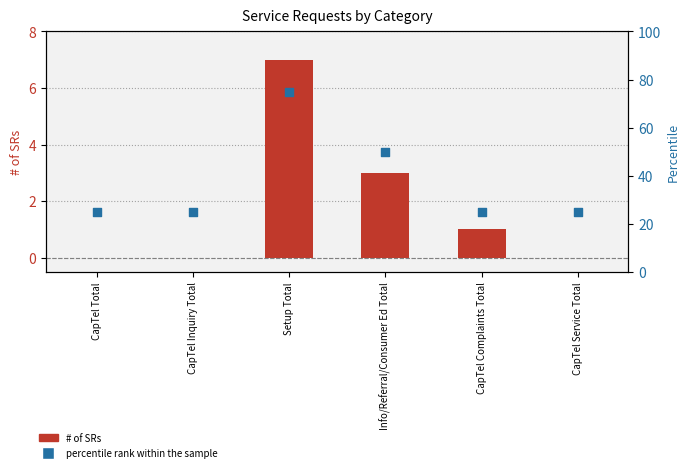

At which category is the sum across all series the highest?

Setup Total